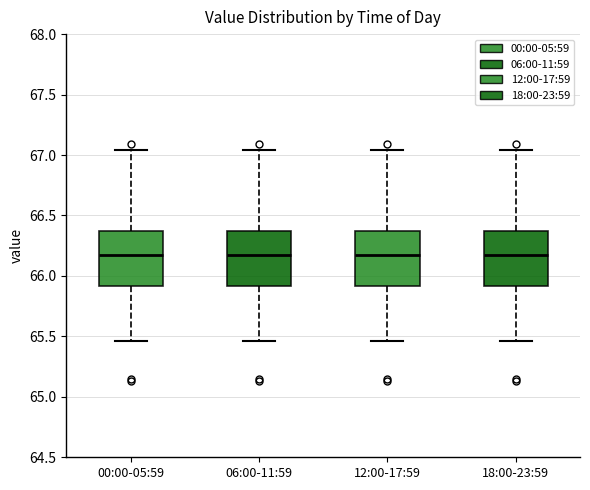

Reading left to right, read every box against the y-axis: the position of its median line, the range the box covers, and the ends of its whiskers. The values are not printed on the chart, so give them approximately, as read against the axis.

00:00-05:59: median 66.15, box 65.90 to 66.35, whiskers 65.45 to 67.05
06:00-11:59: median 66.15, box 65.90 to 66.35, whiskers 65.45 to 67.05
12:00-17:59: median 66.15, box 65.90 to 66.35, whiskers 65.45 to 67.05
18:00-23:59: median 66.15, box 65.90 to 66.35, whiskers 65.45 to 67.05